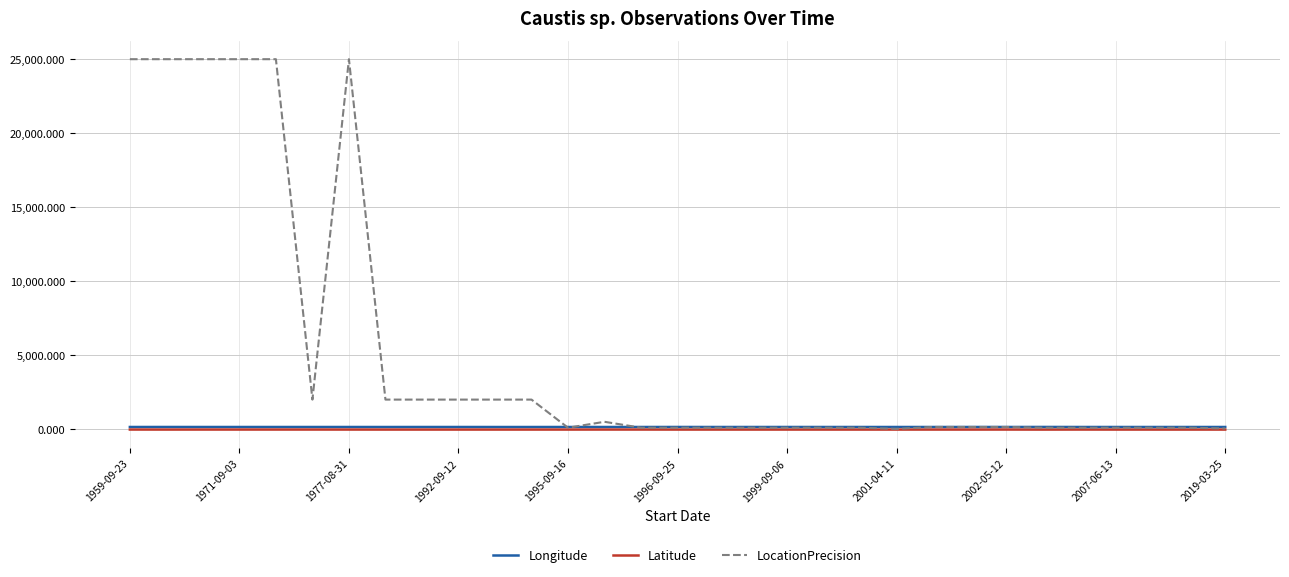

Does the chart display data point markers on the line(s)?

No